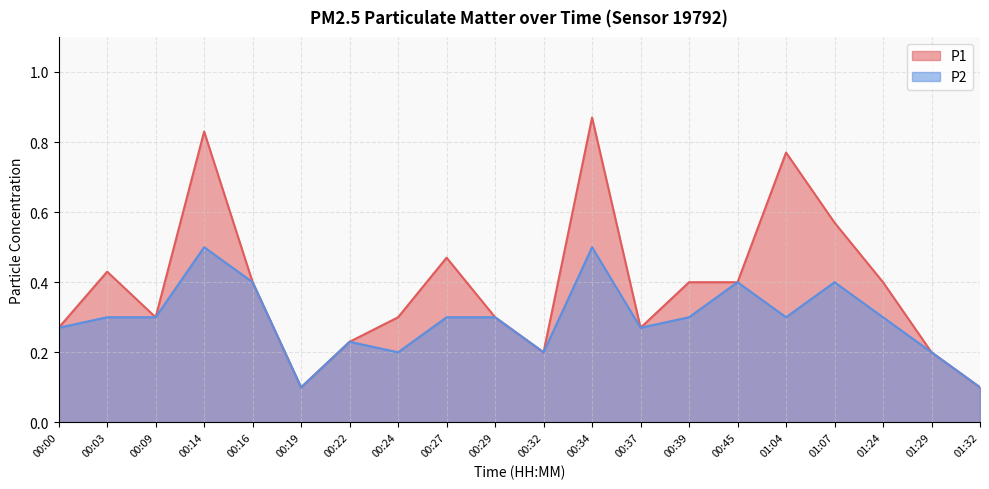

Between 00:03 and 00:29, which series saw the biggest shift?

P1